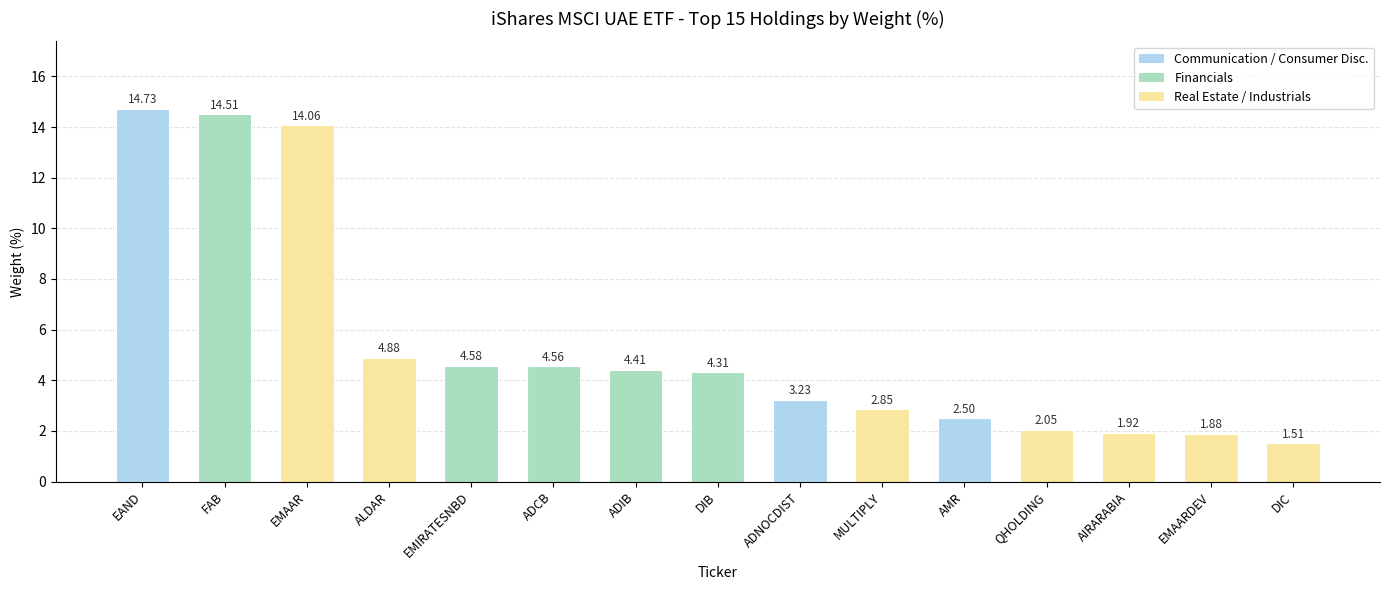

How many data points are less than 4?

7